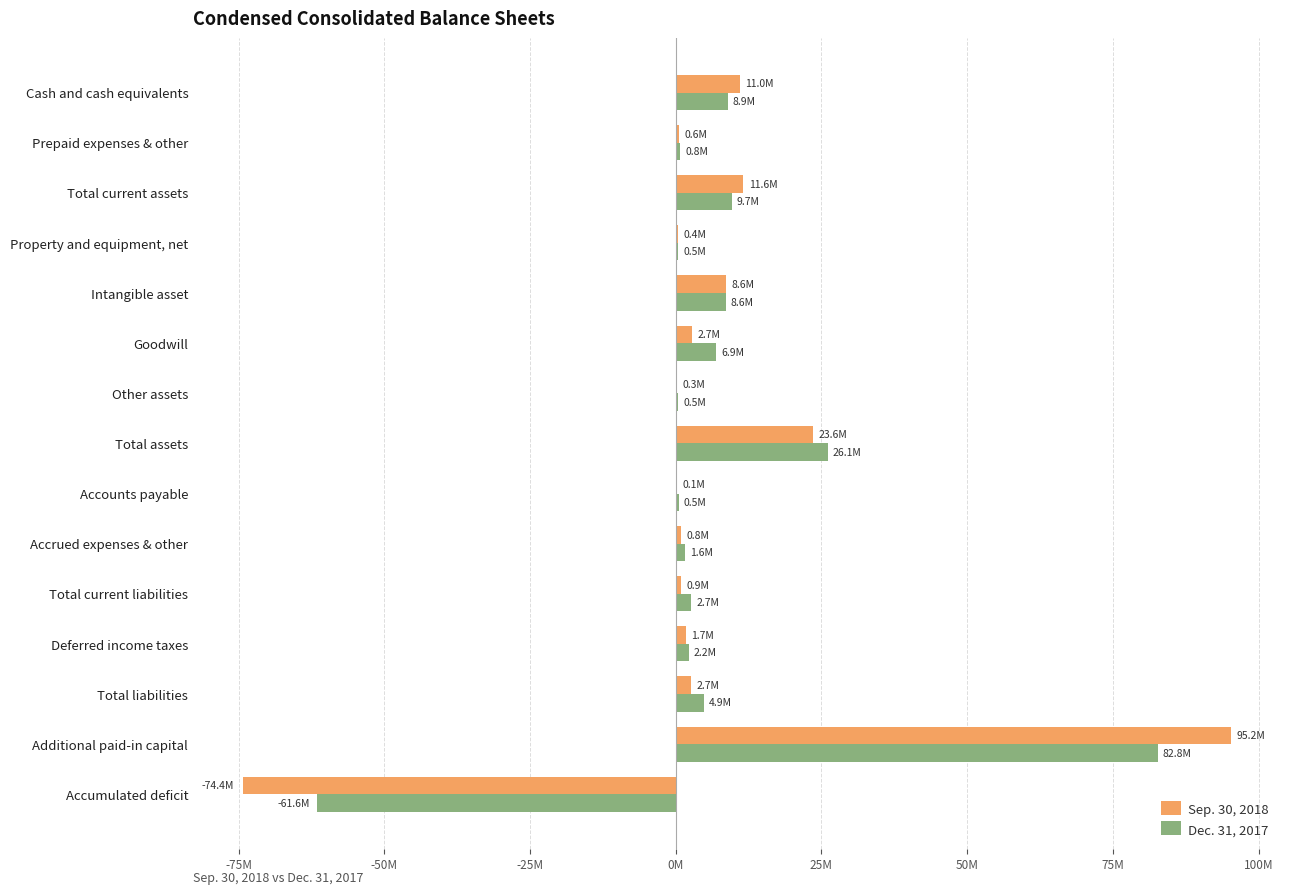

What is the difference between the maximum and minimum values in the Dec. 31, 2017 series?

144325202